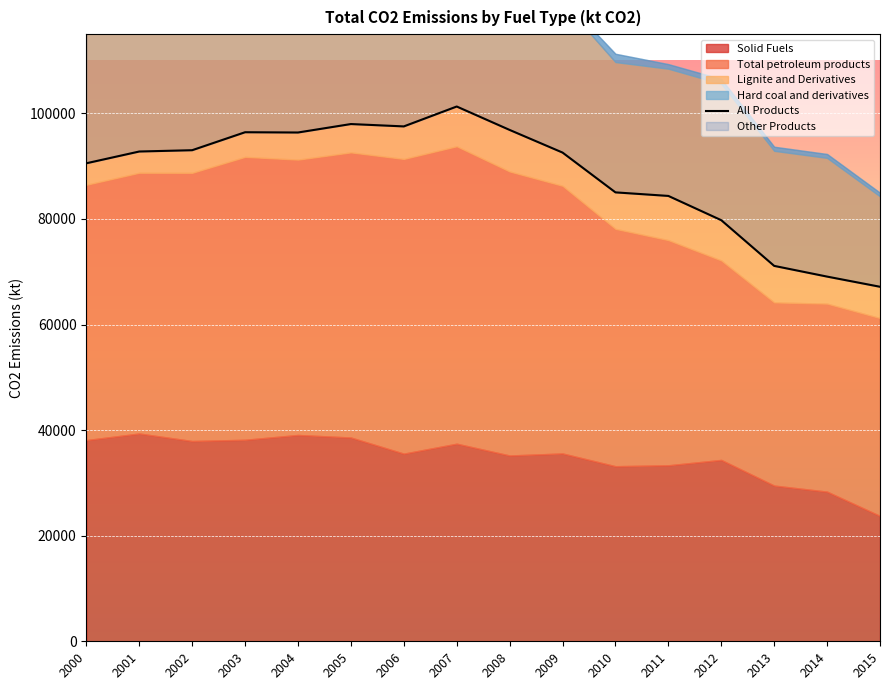

Reading left to right, transcribe all the data shown in this chart.

Solid Fuels: 38110.5	39356.3	37933.9	38170.0	39082.1	38599.5	35546.6	37426.6	35195.1	35580.5	33165.0	33337.6	34356.8	29494.1	28346.8	23747.6
Total petroleum products: 48364.7	49397.0	50806.6	53592.1	52160.7	54012.2	55825.2	56345.8	53802.9	50703.8	44958.3	42651.8	37783.8	34692.6	35607.9	37475.7
Lignite and Derivatives: 35222.8	36183.9	35444.0	36014.4	37188.3	37222.9	34404.8	35691.4	33903.5	34749.9	31589.3	32466.3	33453.1	28719.1	27612.5	23058.6
Hard coal and derivatives: 2887.7	3172.3	2489.9	2155.6	1893.8	1376.6	1141.8	1735.2	1291.6	830.5	1575.7	871.3	903.7	775.0	734.3	689.0
All Products: 90545.3	92774.3	93021.6	96426.7	96375.1	97976.5	97529.8	101297.9	96862.2	92573.4	85034.2	84361.7	79763.2	71109.9	69081.1	67153.8